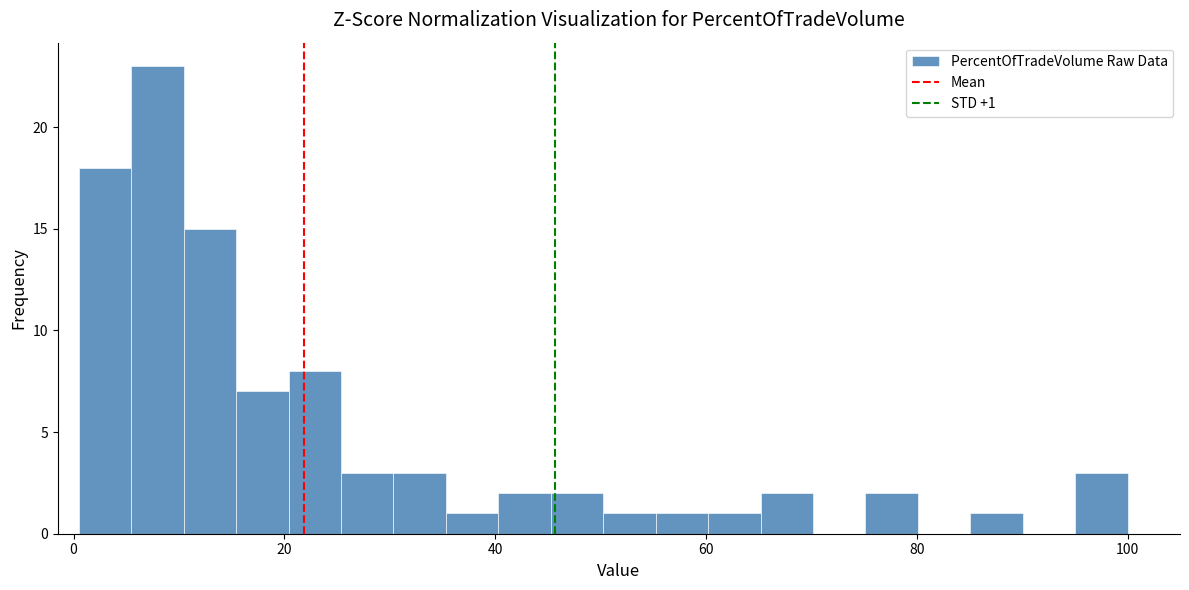

Around what value on the x-axis is the tallest bar? Give the approximate position of its centre, as read against the axis.

8